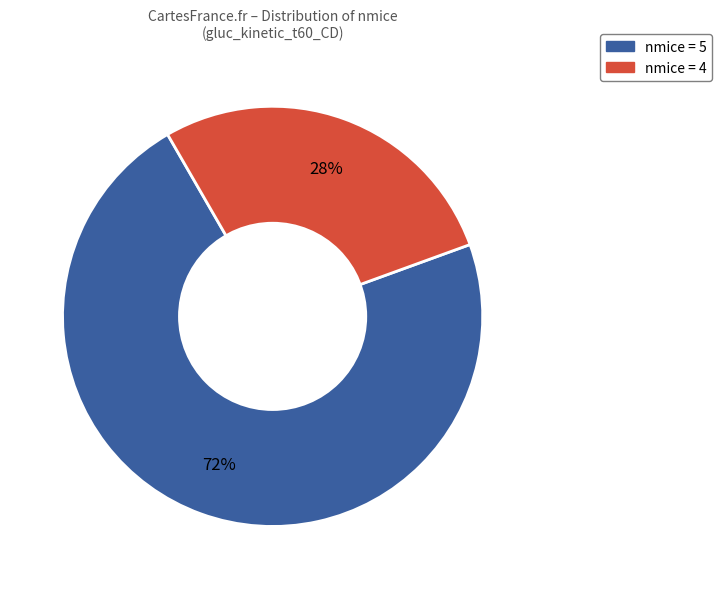

To the nearest percent, what is the average slice percentage?

50%